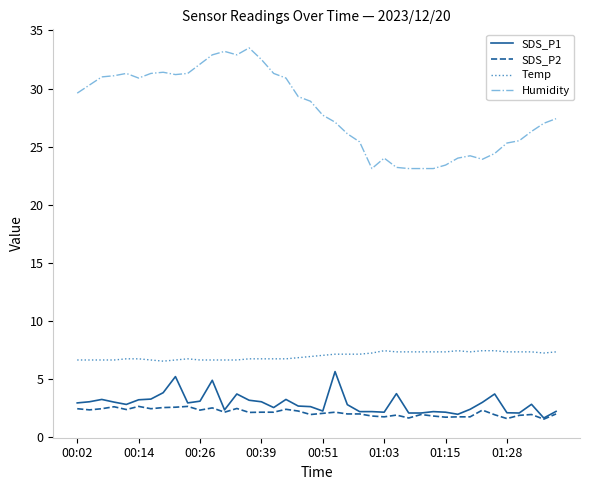

Which series has the largest total across all categories?

Humidity